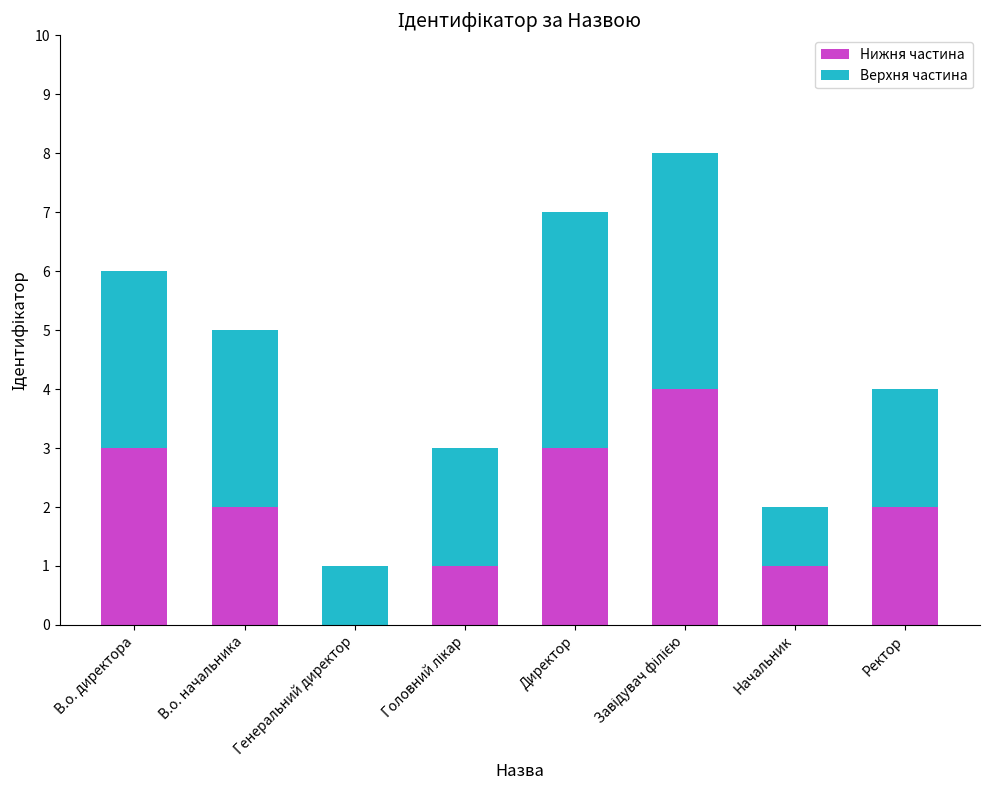

At which label does Нижня частина first exceed 2?

В.о. директора